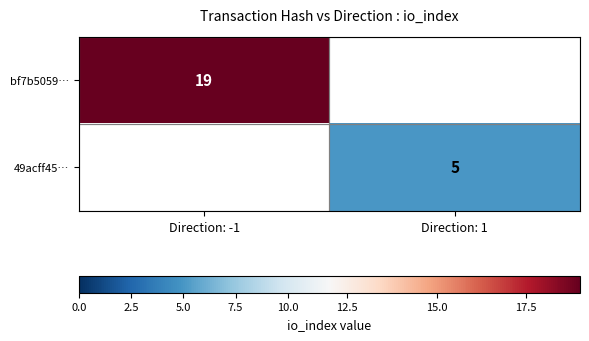

The 49acff45… series shows 1 at Direction: 1. True or false?

False